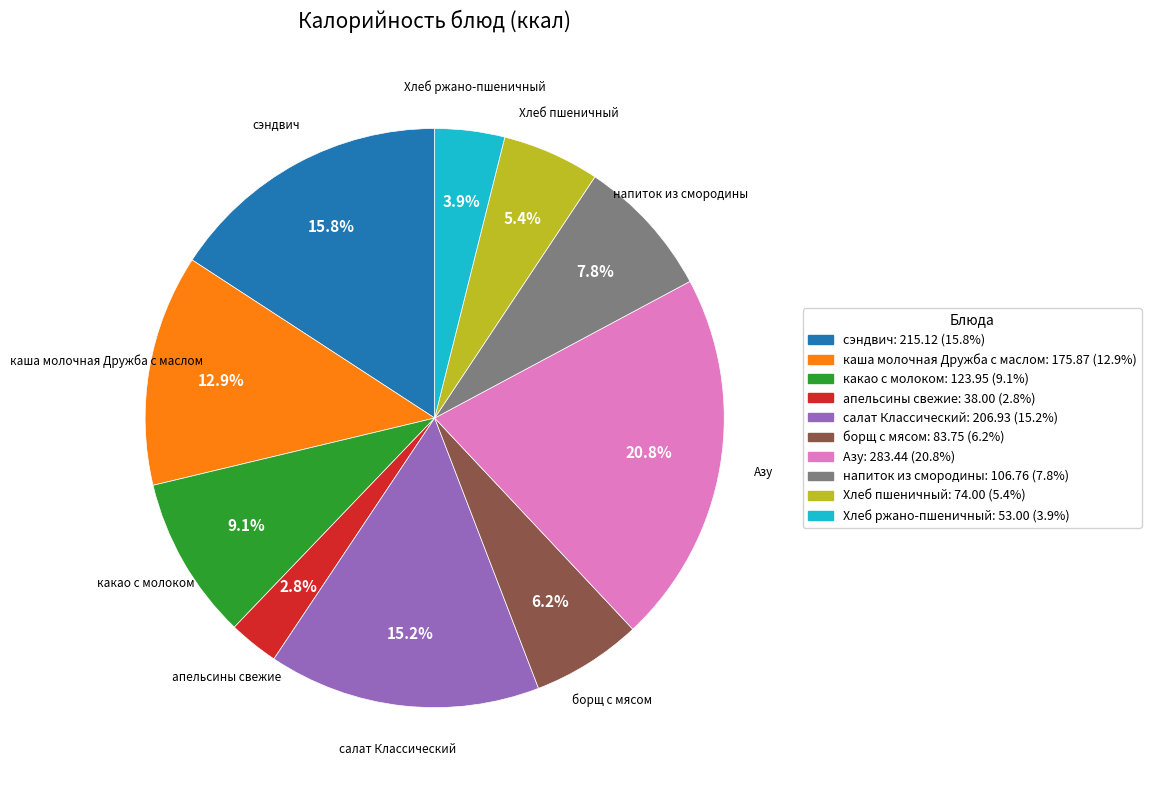

The Азу slice represents 14% of the pie. True or false?

False